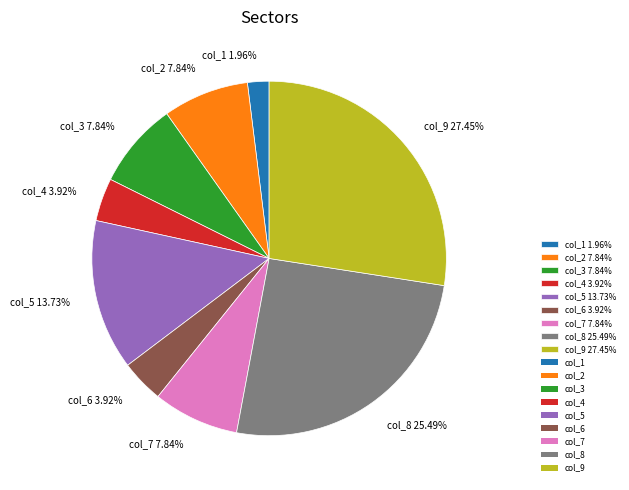

What is the smallest slice in the pie chart?

col_1